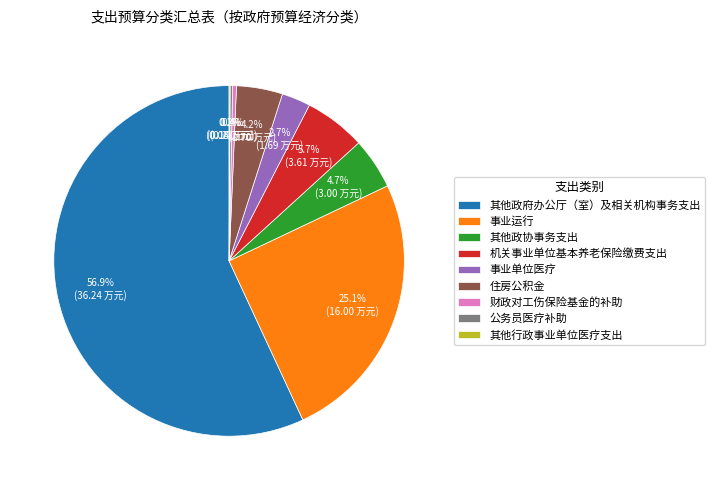

To the nearest percent, what percentage of the pie is 机关事业单位基本养老保险缴费支出?

6%